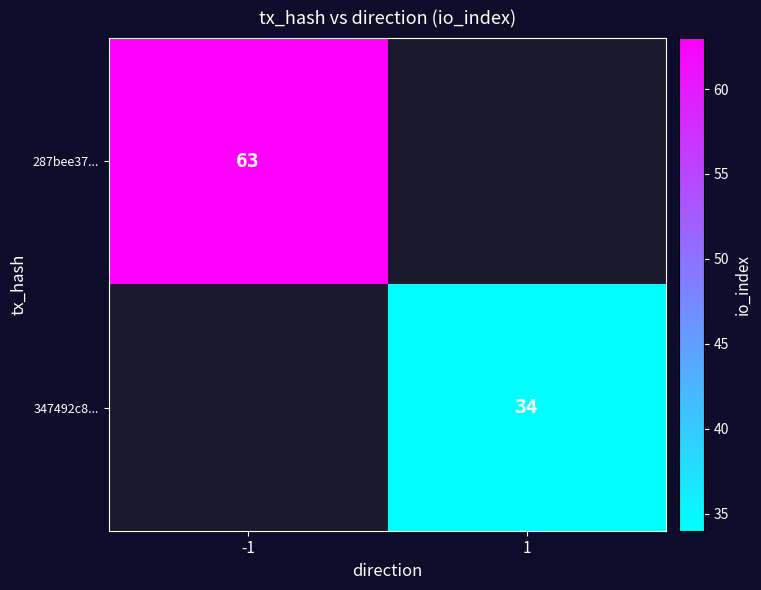

Is it true that 347492c8... equals 34 at 1?

True